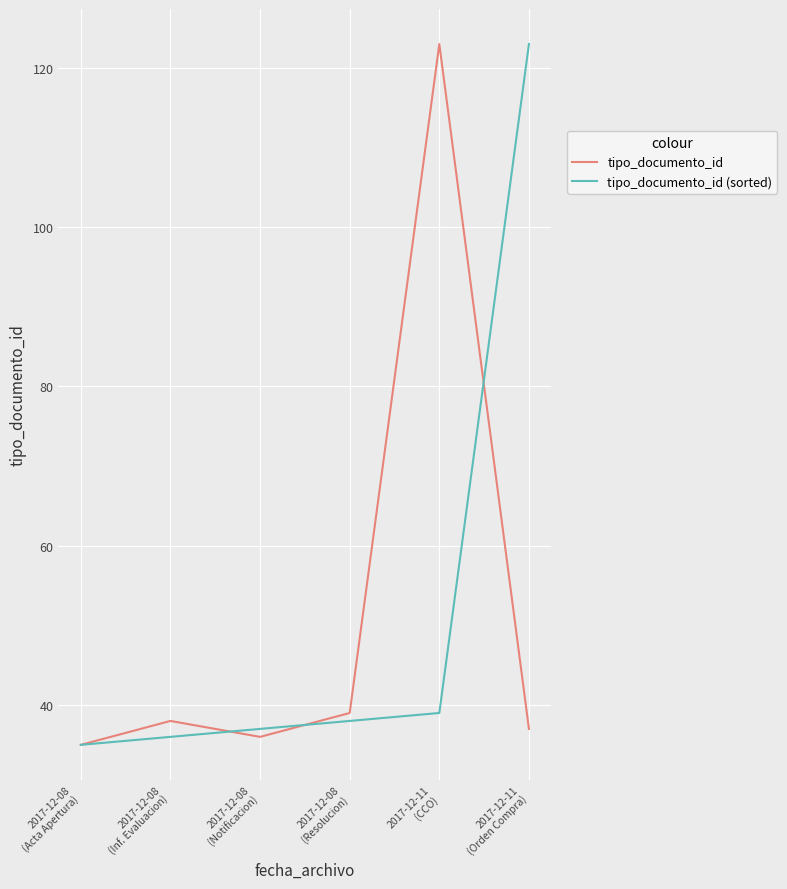

How many lines are shown in the chart?

2